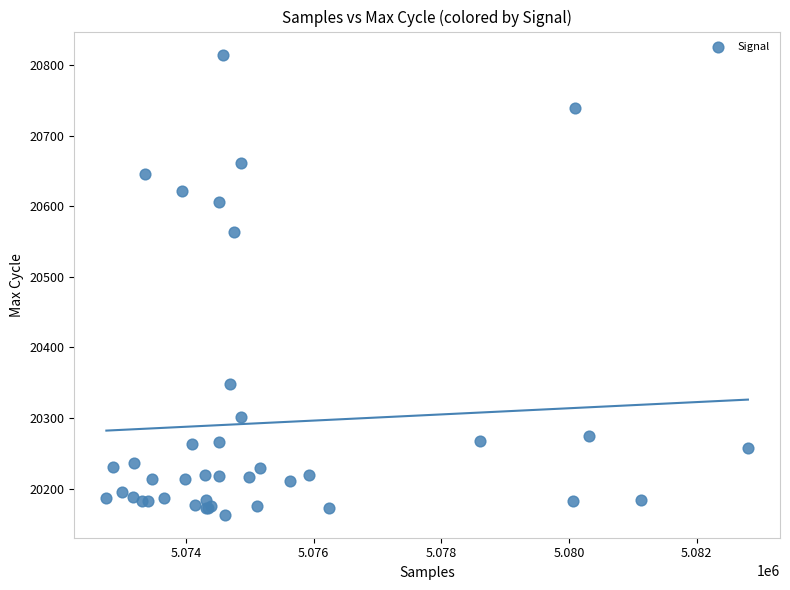

What Y value in the scatter plot is closest to 20489?

20564